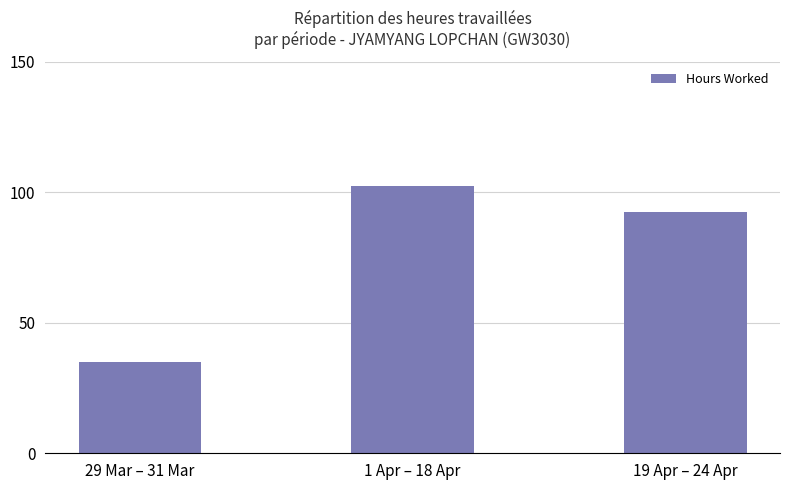

What is the sum of the values at 19 Apr – 24 Apr and 29 Mar – 31 Mar?

127.4